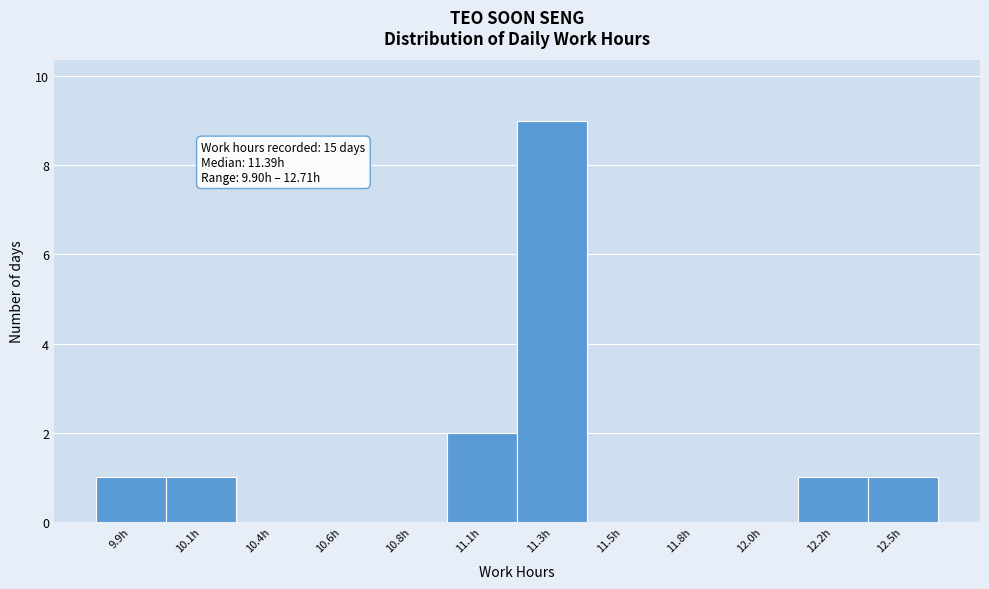

Reading left to right, extract all data points from this chart.

9.9h=1	10.1h=1	10.4h=0	10.6h=0	10.8h=0	11.1h=2	11.3h=9	11.5h=0	11.8h=0	12.0h=0	12.2h=1	12.5h=1